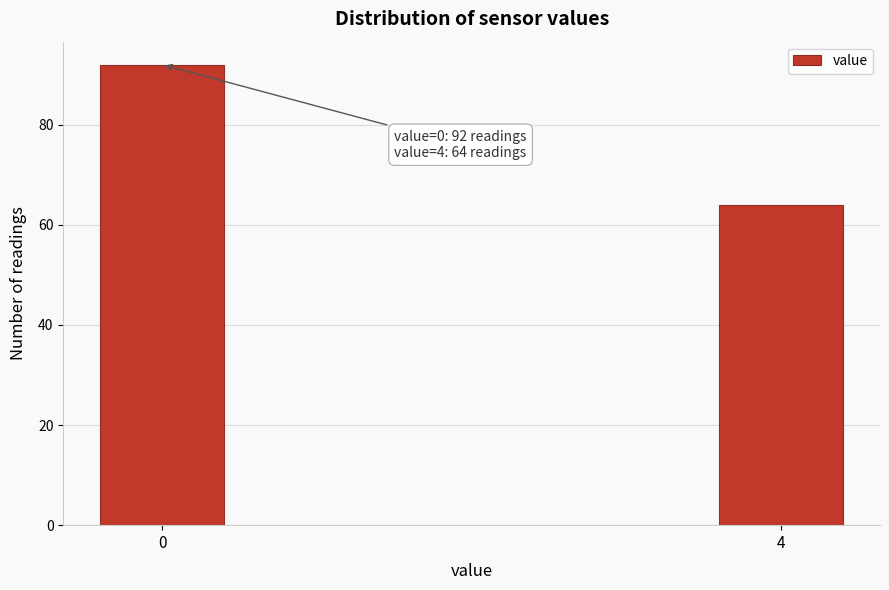

Reading left to right, extract all data points from this chart.

0=92	4=64